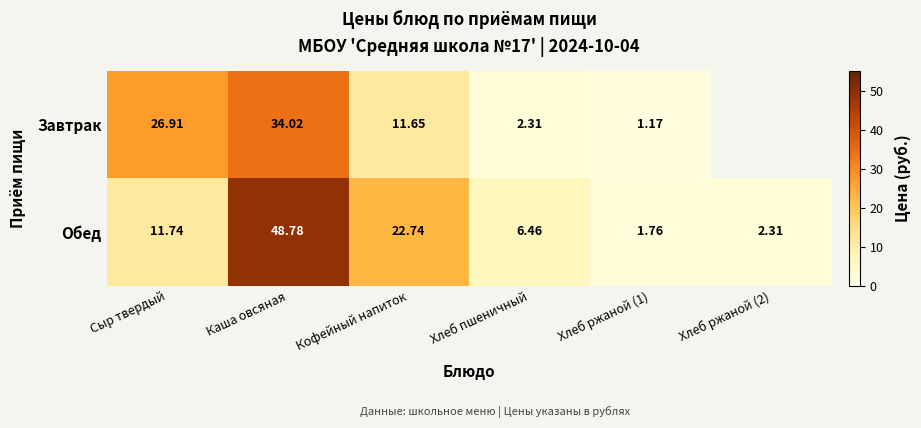

At which label is Обед closest to 25?

Кофейный напиток